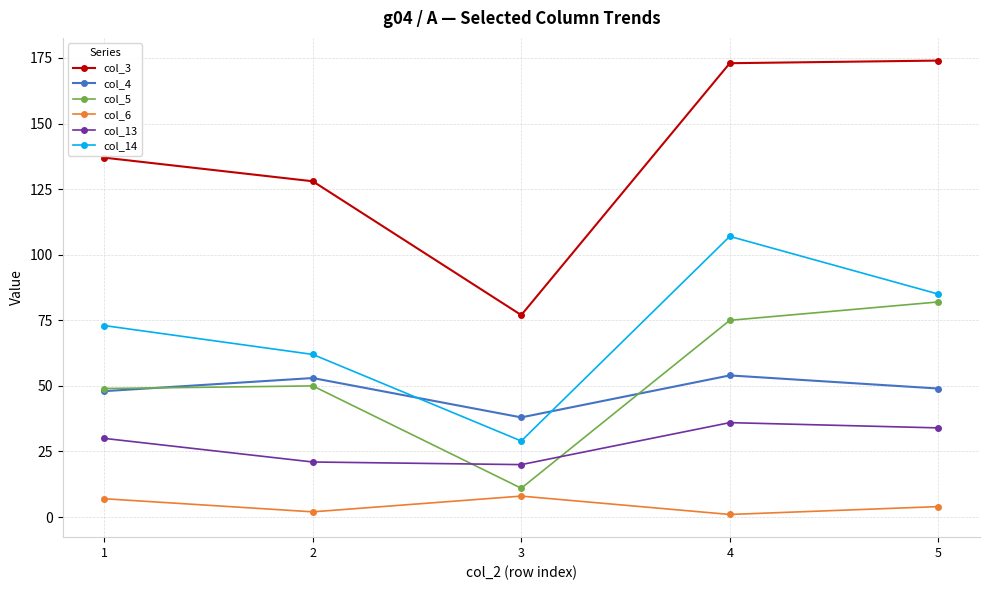

What are all the series names shown in the legend?

col_3, col_4, col_5, col_6, col_13, col_14